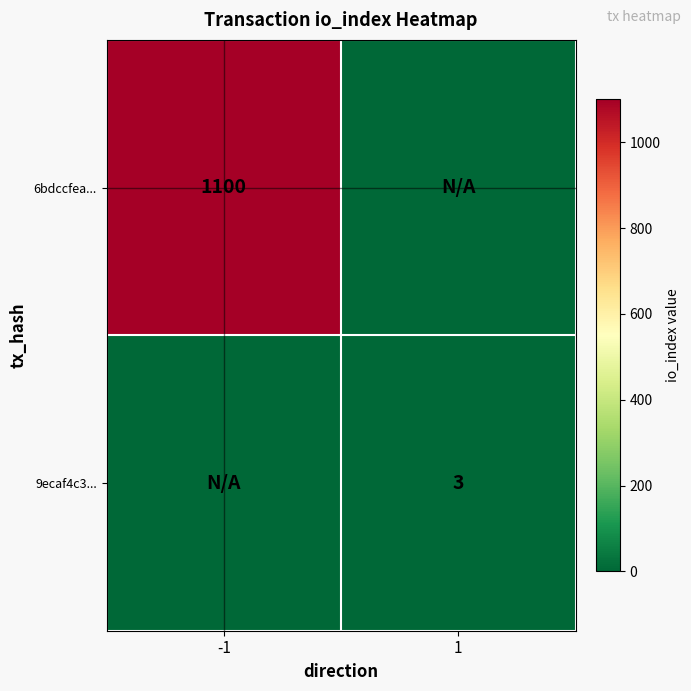

The 9ecaf4c3... series shows 3 at 1. True or false?

True